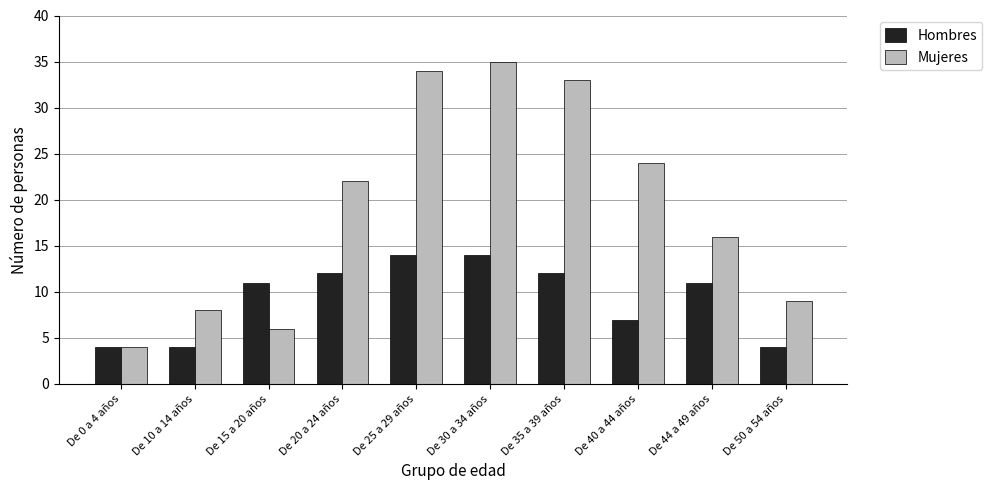

How many groups of bars are there?

10